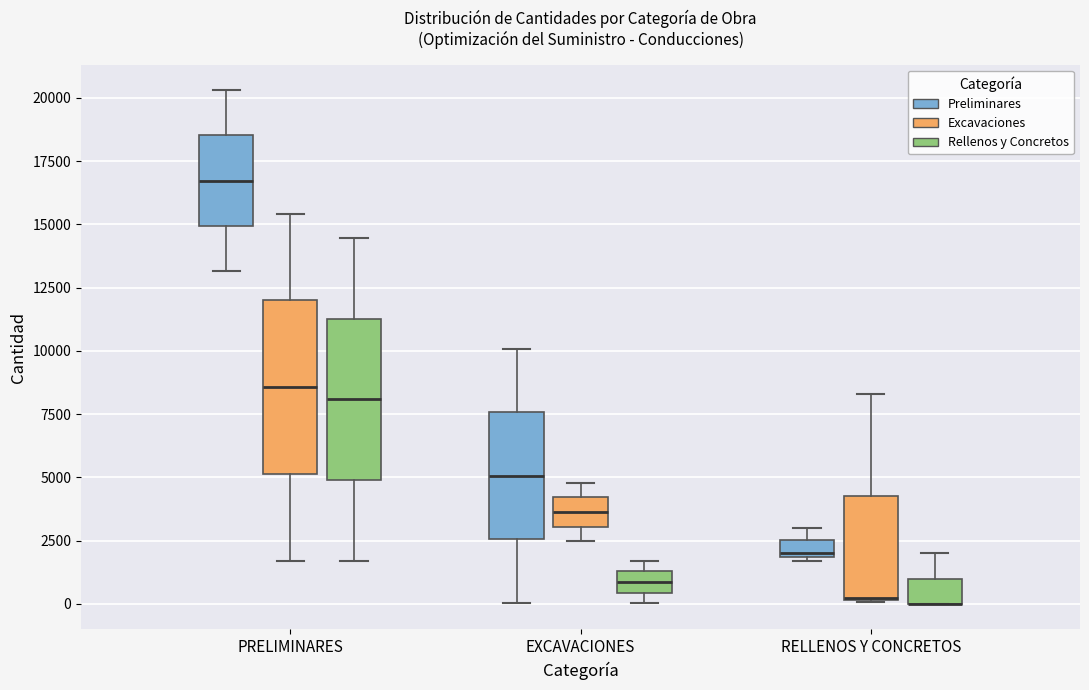

Where is the lower edge of the box for RELLENOS Y CONCRETOS (Preliminares) on the y-axis? The values are not printed on the chart, so give them approximately, as read against the axis.

2000